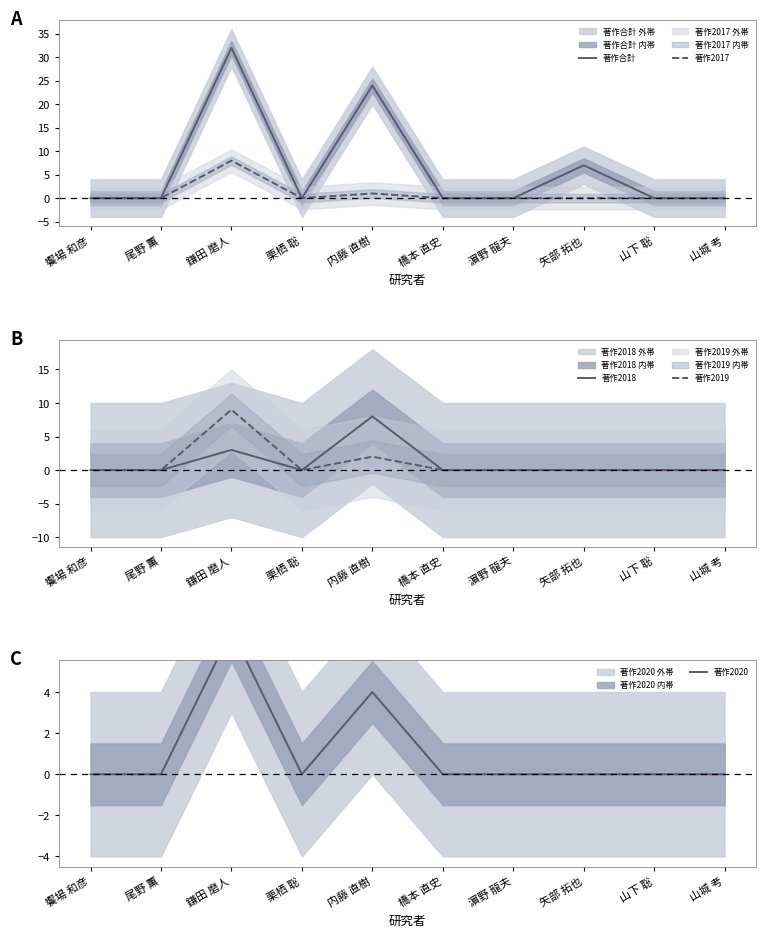

Reading left to right, list all the values displayed in this chart.

著作合計: 0	0	32	0	24	0	0	7	0	0
著作2017: 0	0	8	0	1	0	0	0	0	0
著作2018: 0	0	3	0	8	0	0	0	0	0
著作2019: 0	0	9	0	2	0	0	0	0	0
著作2020: 0	0	7	0	4	0	0	0	0	0